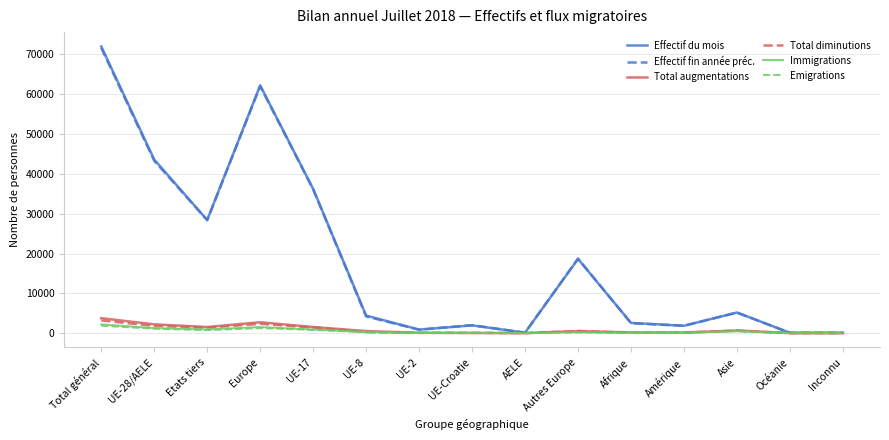

What is the total value across all series at Inconnu?

180